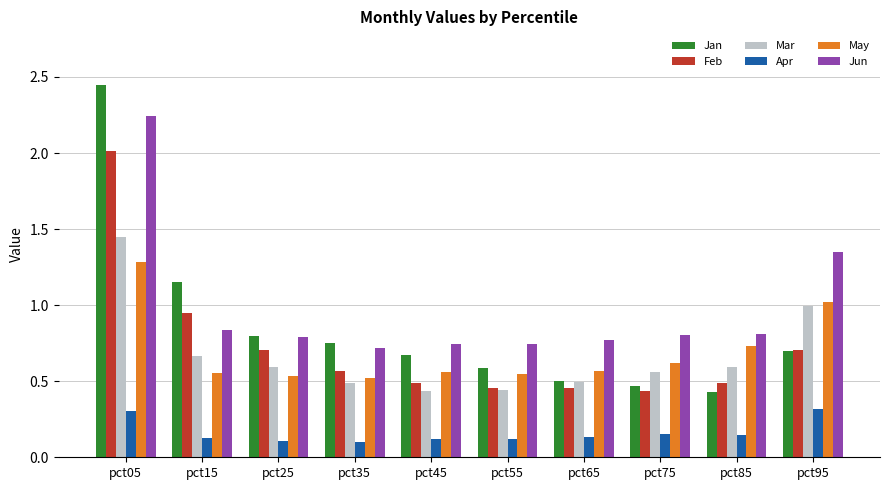

Rank the series by their maximum value, from highest to lowest.

Jan, Jun, Feb, Mar, May, Apr